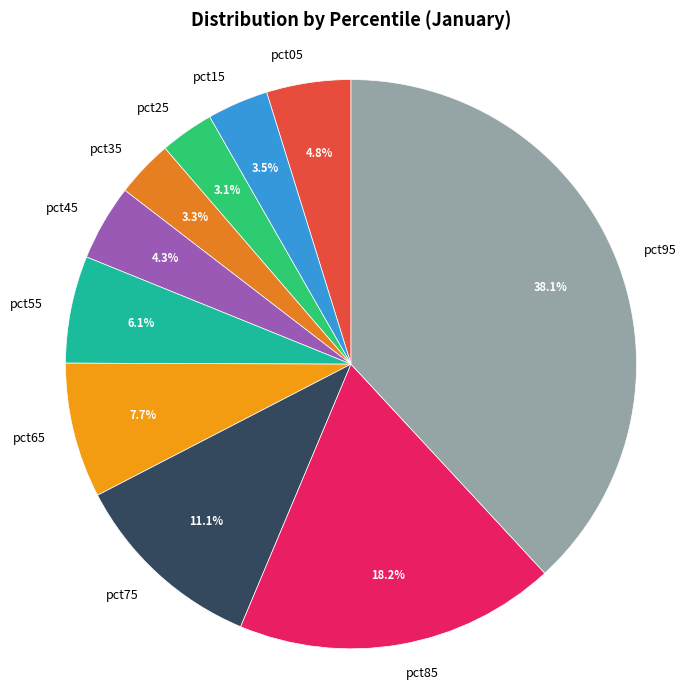

To the nearest percent, what portion does pct55 represent?

6%